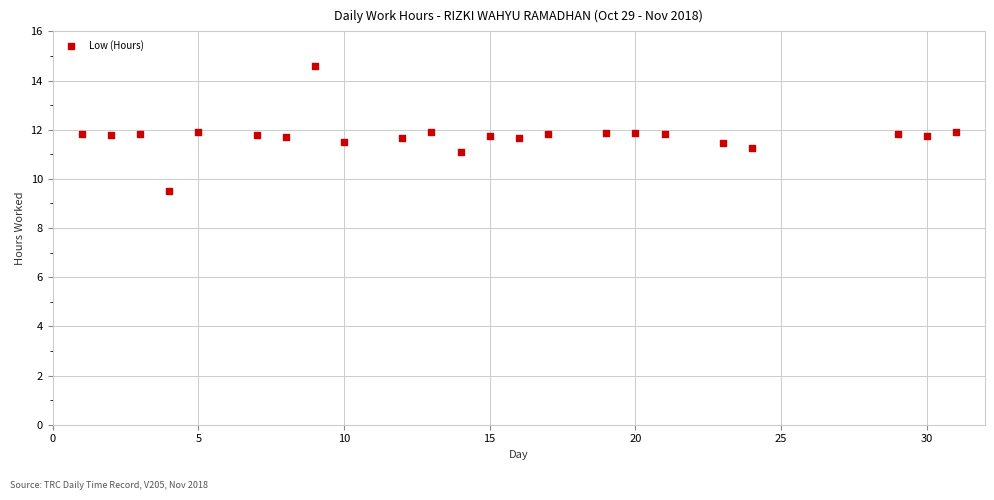

What is the range of X values (max minus min)?

30.0